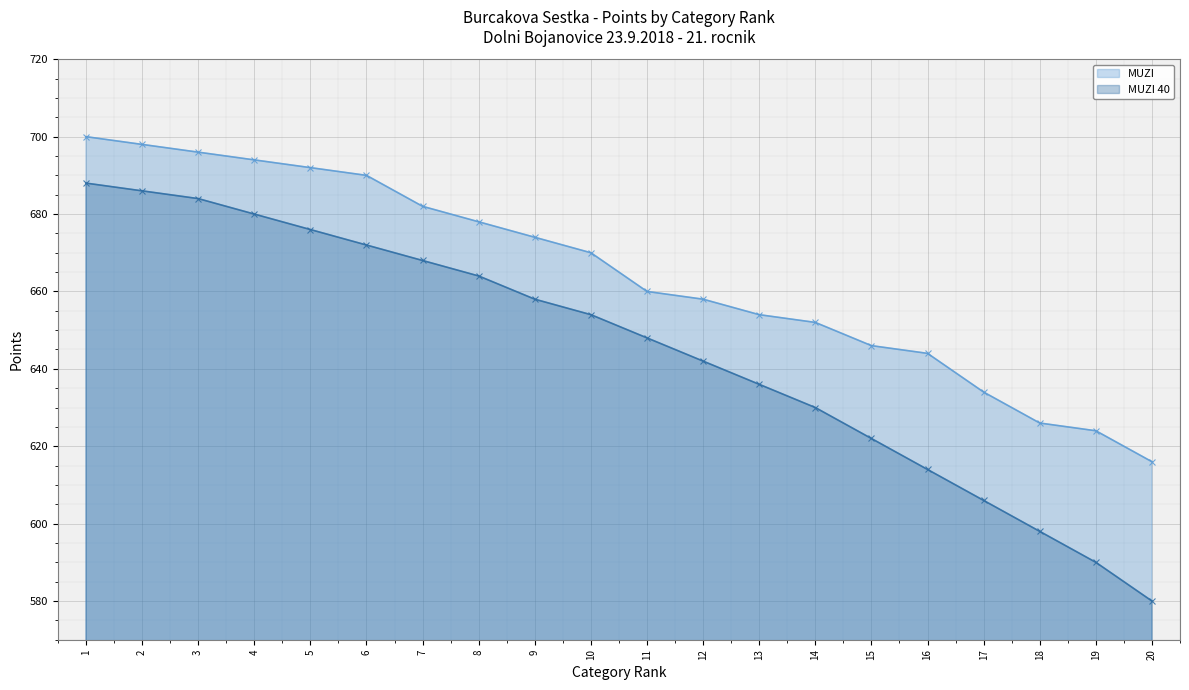

Between 6 and 8, which series saw the biggest shift?

MUZI - line